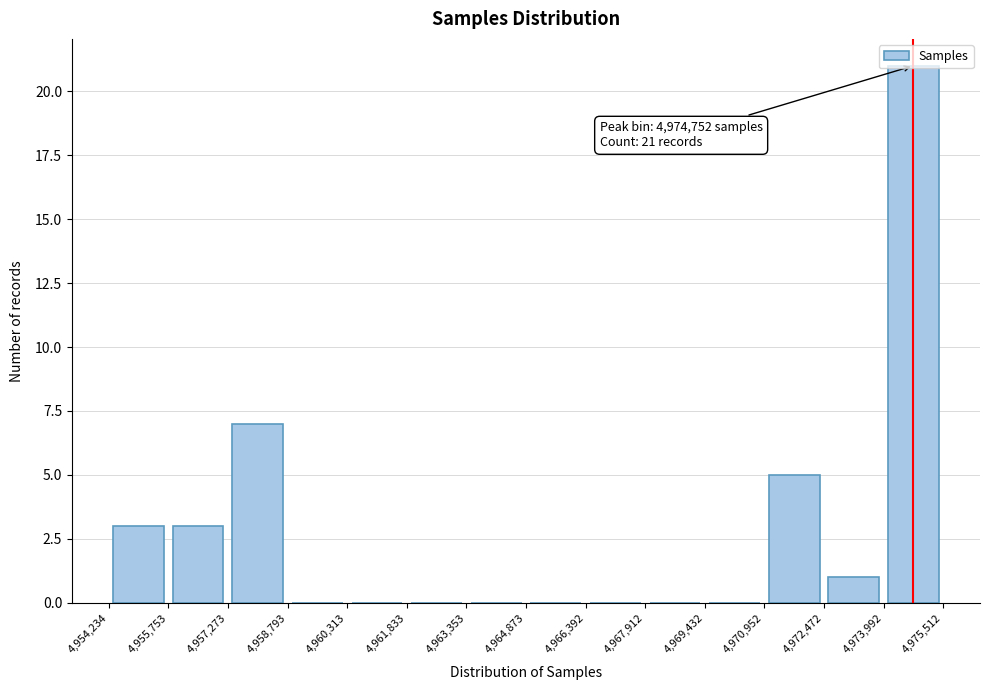

Over which range of the x-axis is the bar tallest?

4,973,992 to 4,975,512